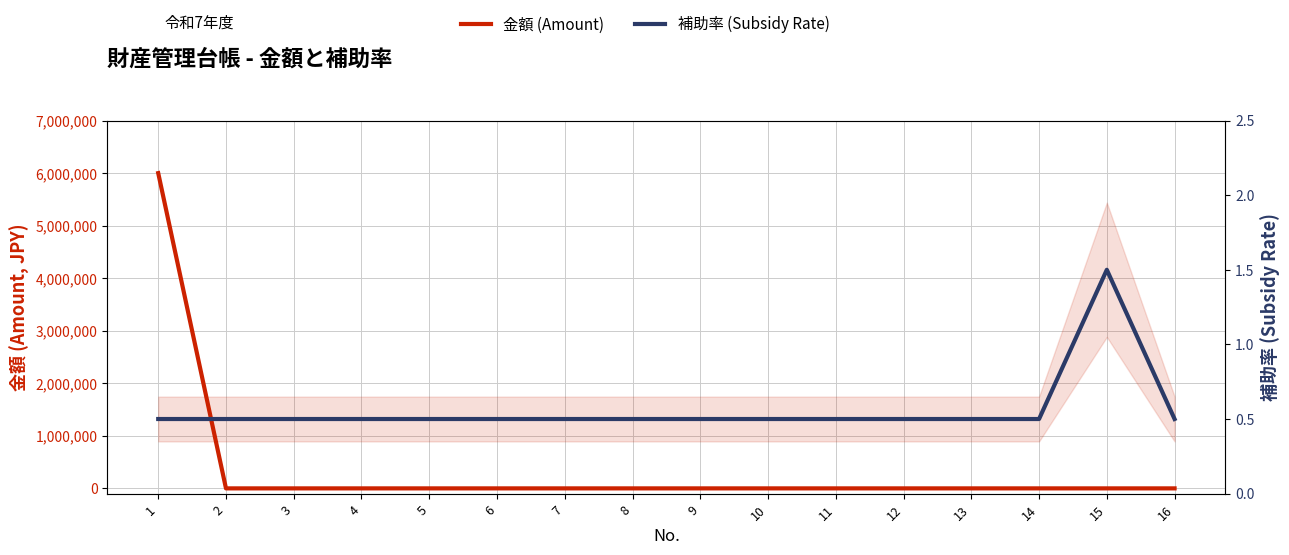

List the series in order of their peak value, lowest first.

補助率 (Subsidy Rate), 金額 (Amount)